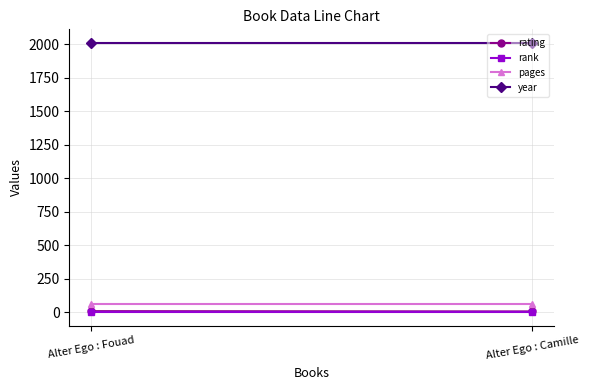

What is the label of the 2nd point from the right?

Alter Ego : Fouad